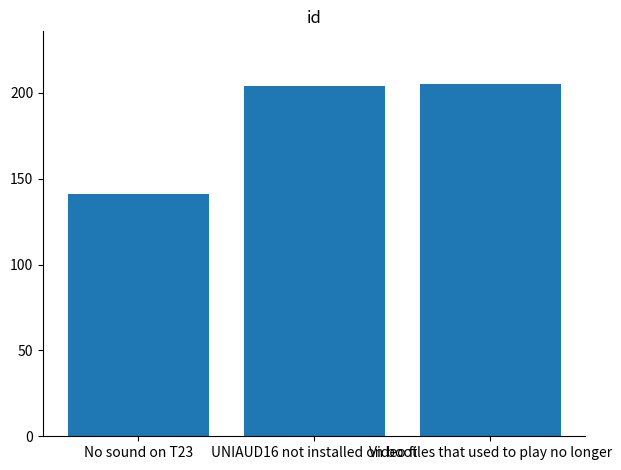

Reading left to right, list all the values displayed in this chart.

No sound on T23=141	UNIAUD16 not installed on boot=204	Video files that used to play no longer=205